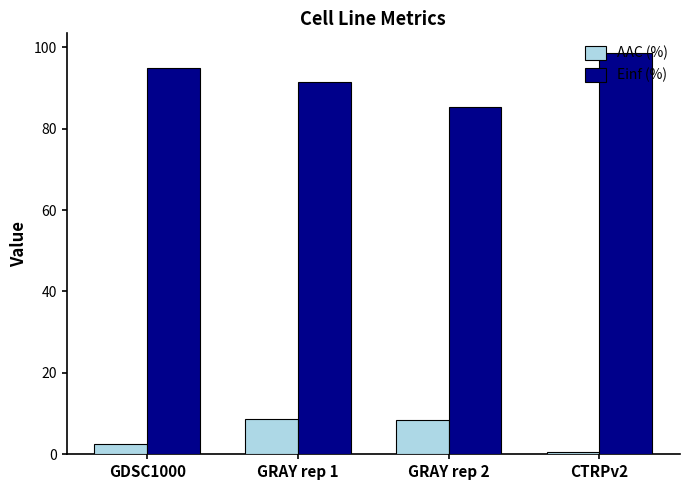

At GDSC1000, list the series in order from smallest to largest.

AAC (%), Einf (%)